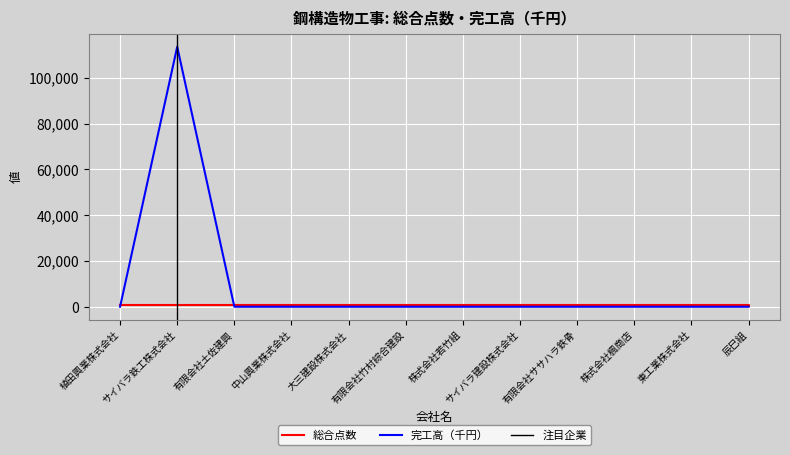

What is the maximum value shown in the chart?

113527